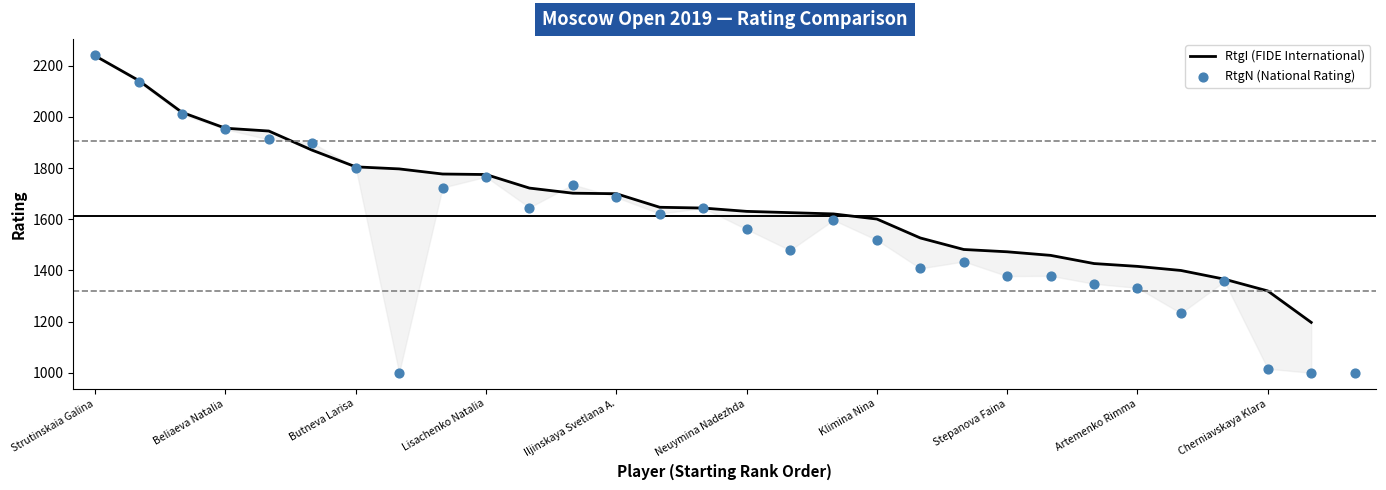

What are all the series names shown in the legend?

RtgI (FIDE International), RtgN (National Rating)